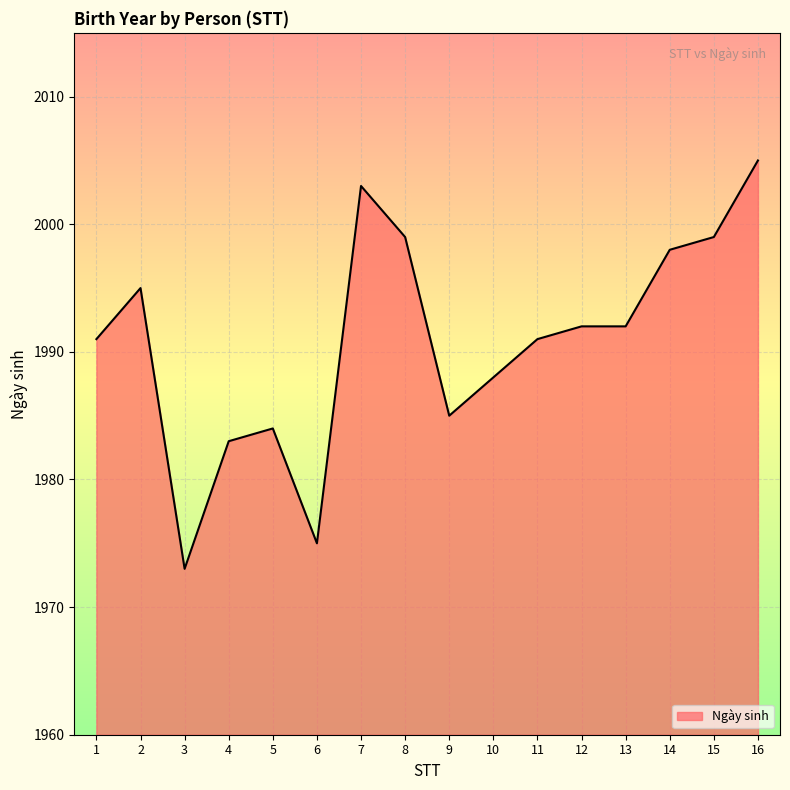

What is the difference between the second highest and second lowest values?

28